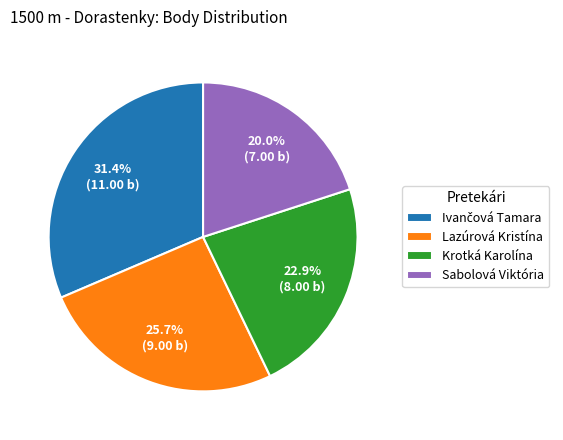

Is the sum of Lazúrová Kristína and Sabolová Viktória greater than half?

No